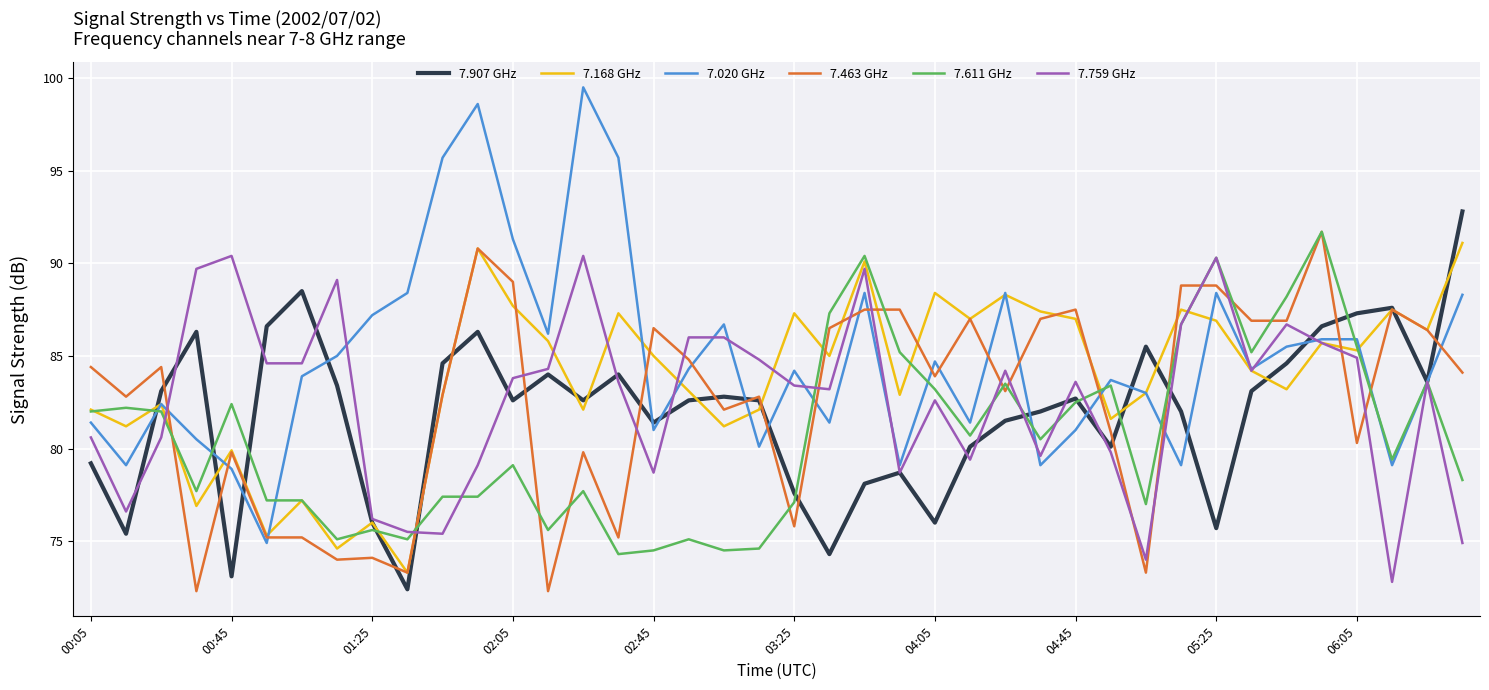

What is the difference between the maximum and minimum values in the 7.611 GHz series?

17.4